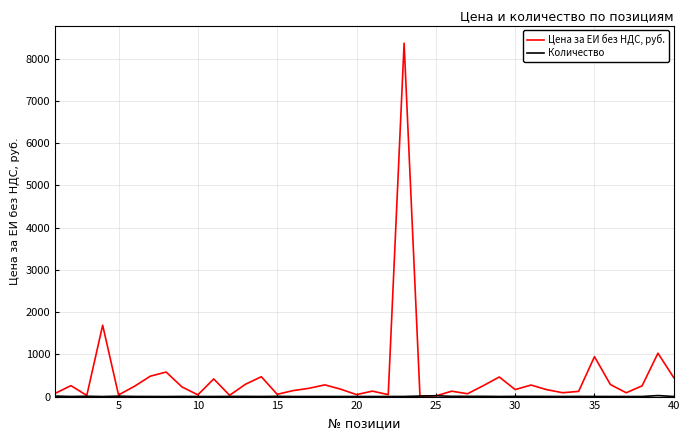

Which series has the largest total across all categories?

Цена за ЕИ без НДС, руб.